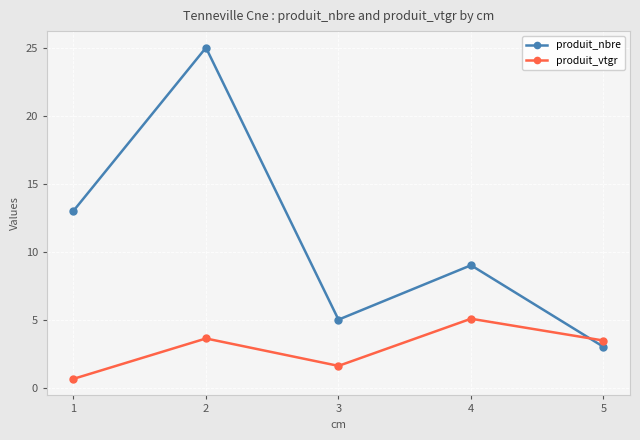

True or false: produit_vtgr has more than 1 interior local peaks.

True